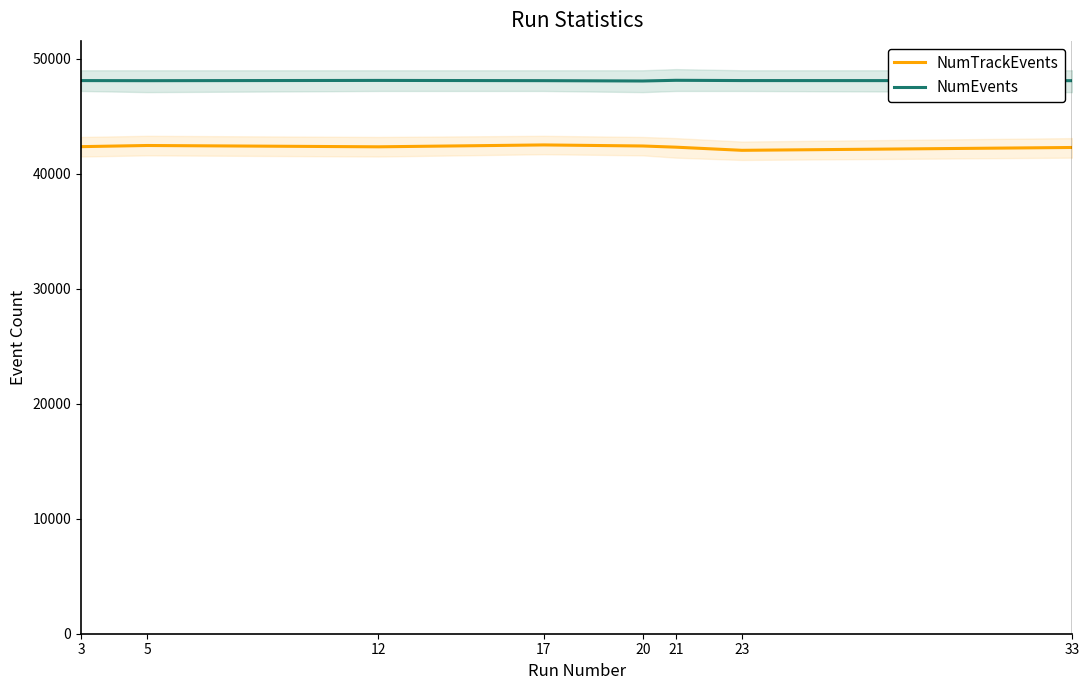

What is the value of the NumTrackEvents point at the 2nd from the left?

42458